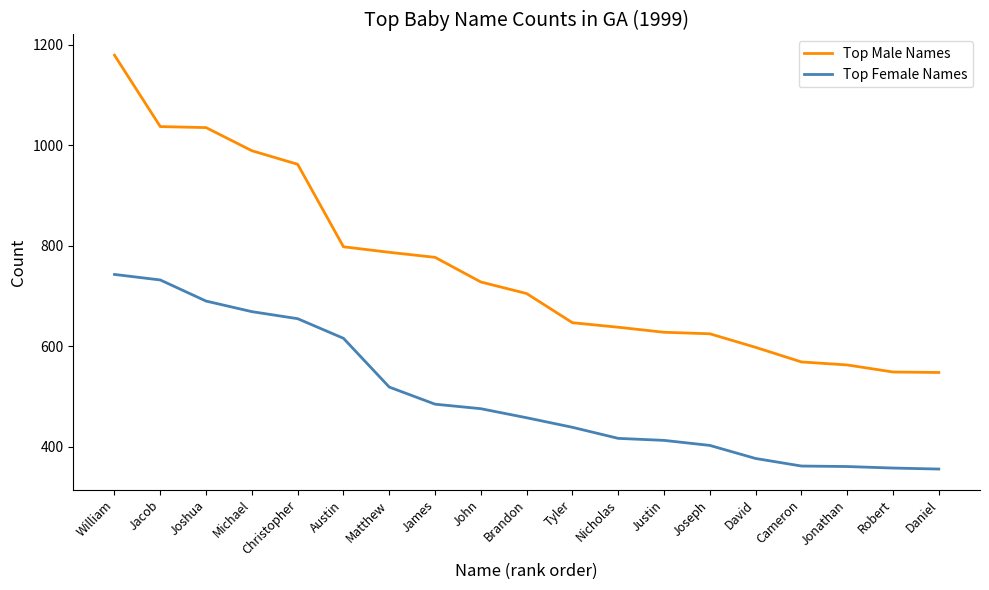

Rank the series by their maximum value, from highest to lowest.

Top Male Names, Top Female Names